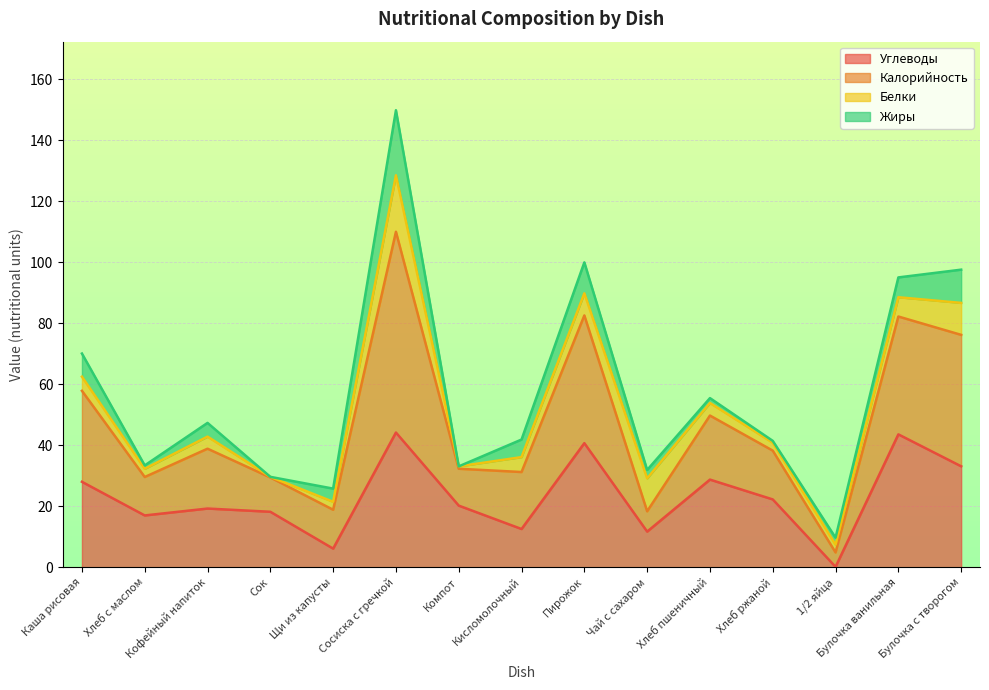

Where does the Углеводы series first go above 20?

Каша рисовая